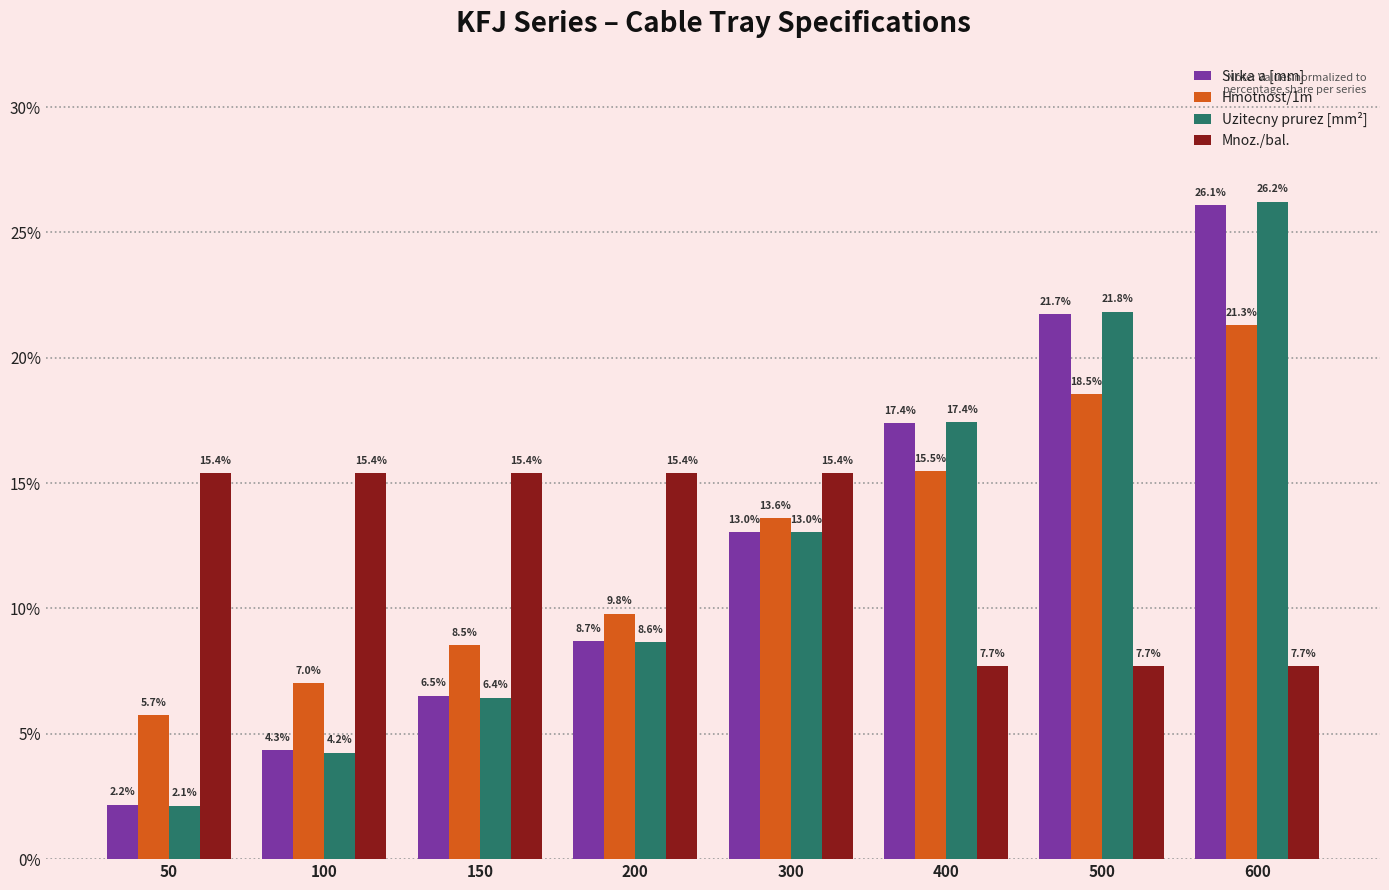

Reading left to right, what are all the values shown in this chart?

Sirka a [mm]: 50=2.2	100=4.3	150=6.5	200=8.7	300=13.0	400=17.4	500=21.7	600=26.1
Hmotnost/1m: 50=5.7	100=7.0	150=8.5	200=9.8	300=13.6	400=15.5	500=18.5	600=21.3
Uzitecny prurez [mm²]: 50=2.1	100=4.2	150=6.4	200=8.6	300=13.0	400=17.4	500=21.8	600=26.2
Mnoz./bal.: 50=15.4	100=15.4	150=15.4	200=15.4	300=15.4	400=7.7	500=7.7	600=7.7